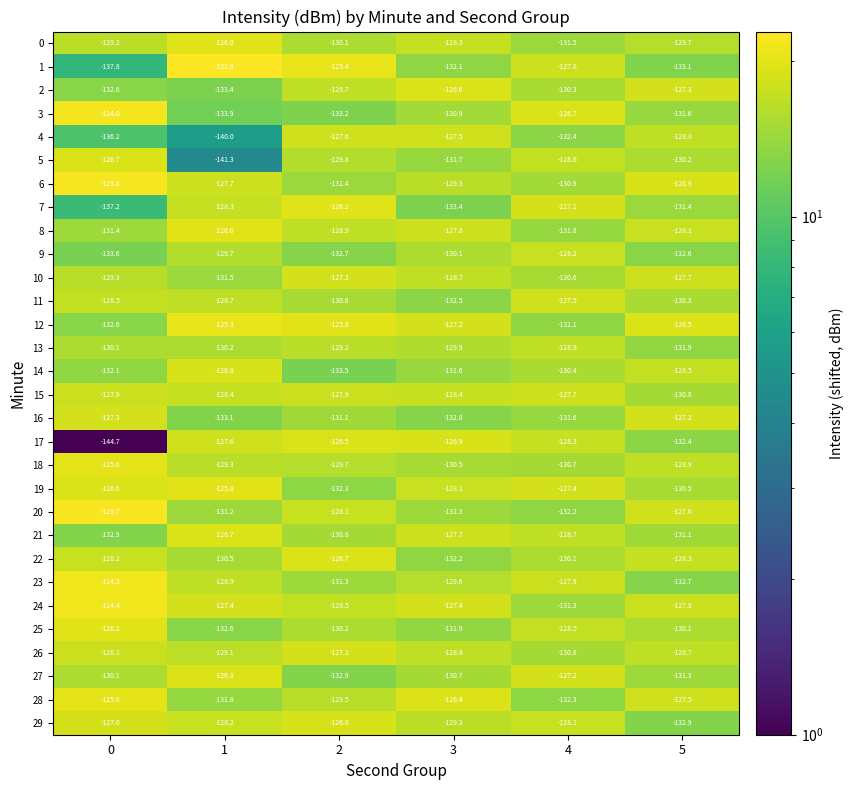

What is the sum of all 7 values?

-783.6